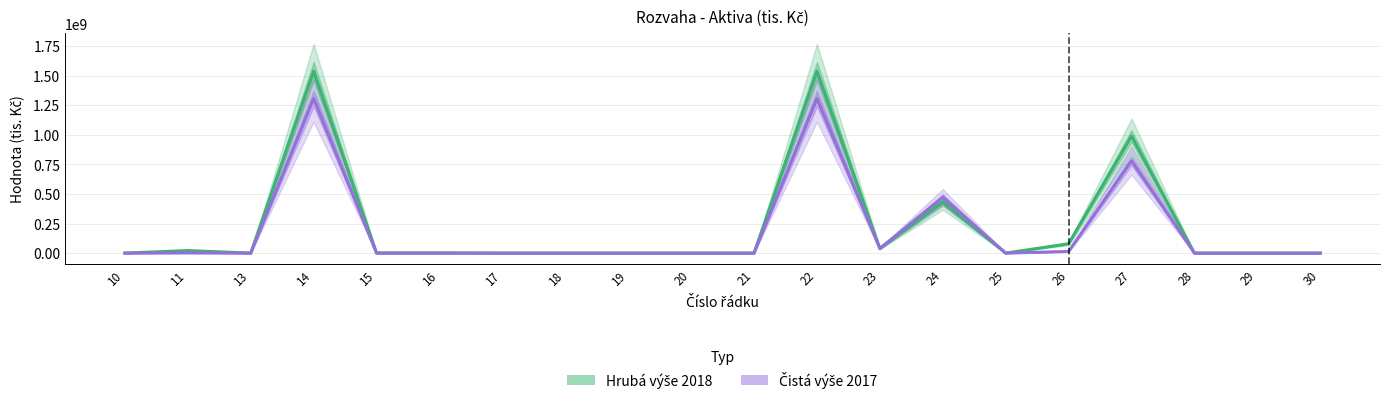

Is this an area chart (filled region under the line)?

No